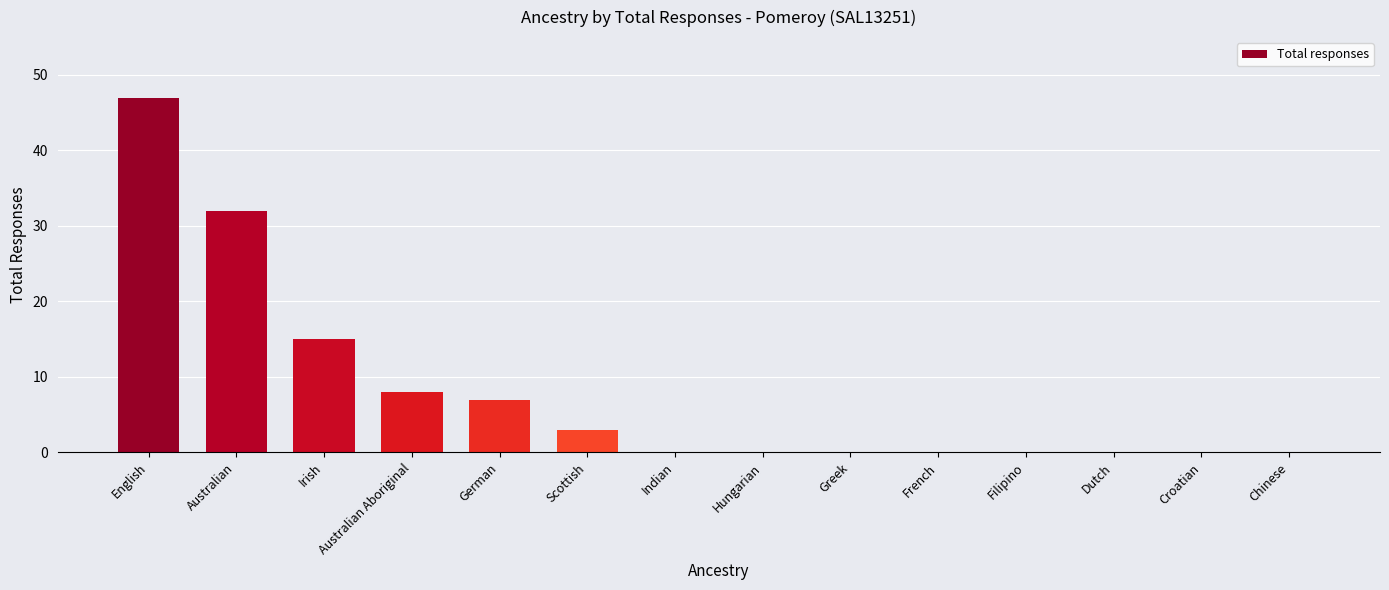

The chart shows a value of 32 at Australian. True or false?

True